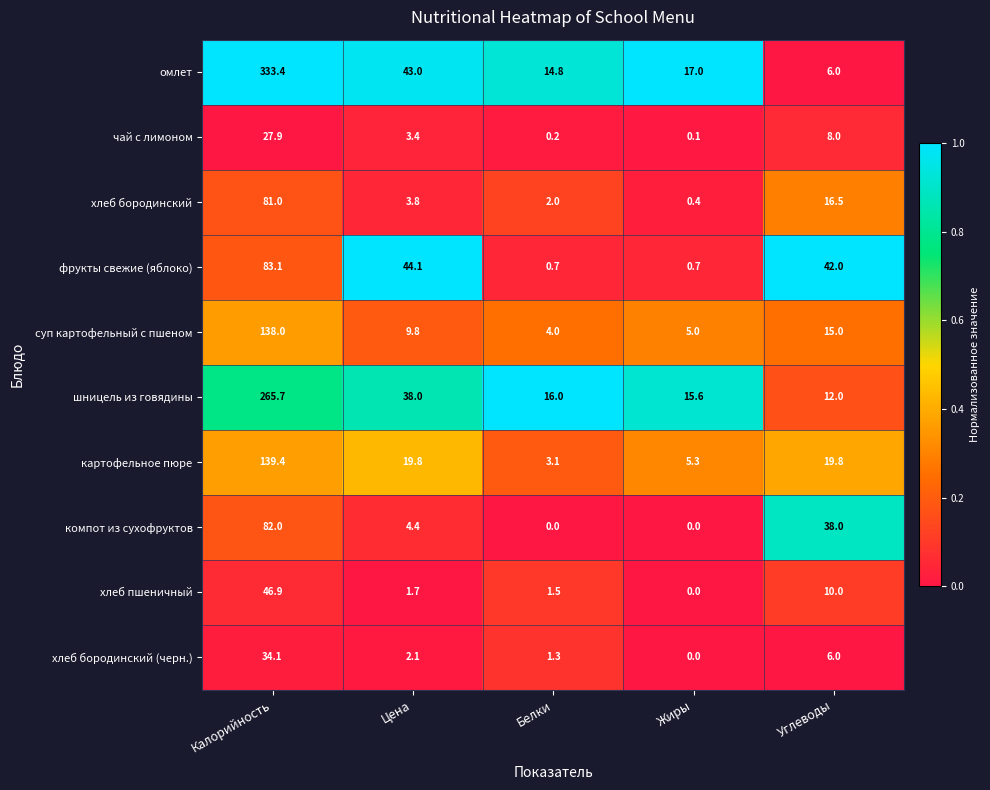

Which series has the largest range (max minus min)?

омлет